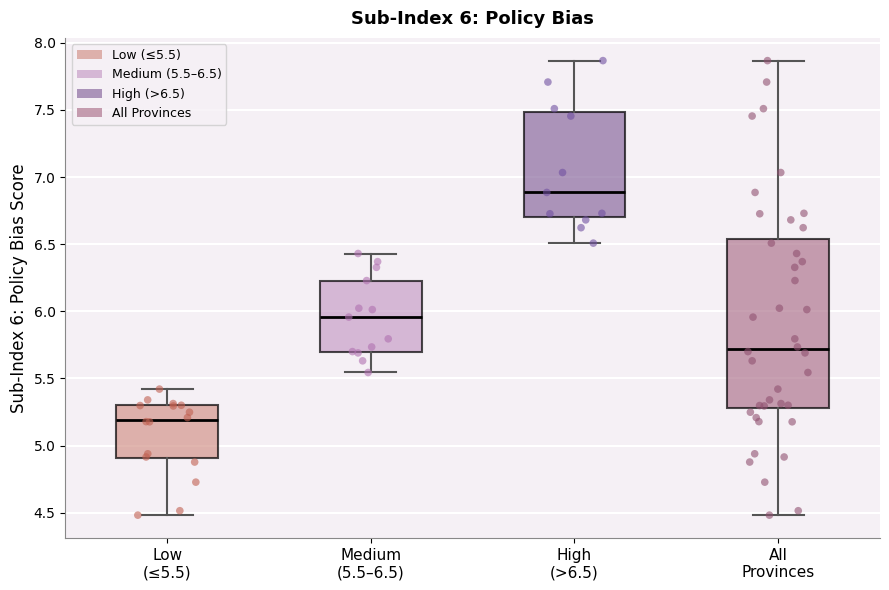

Which box's median line is the lowest?

Low (≤5.5)